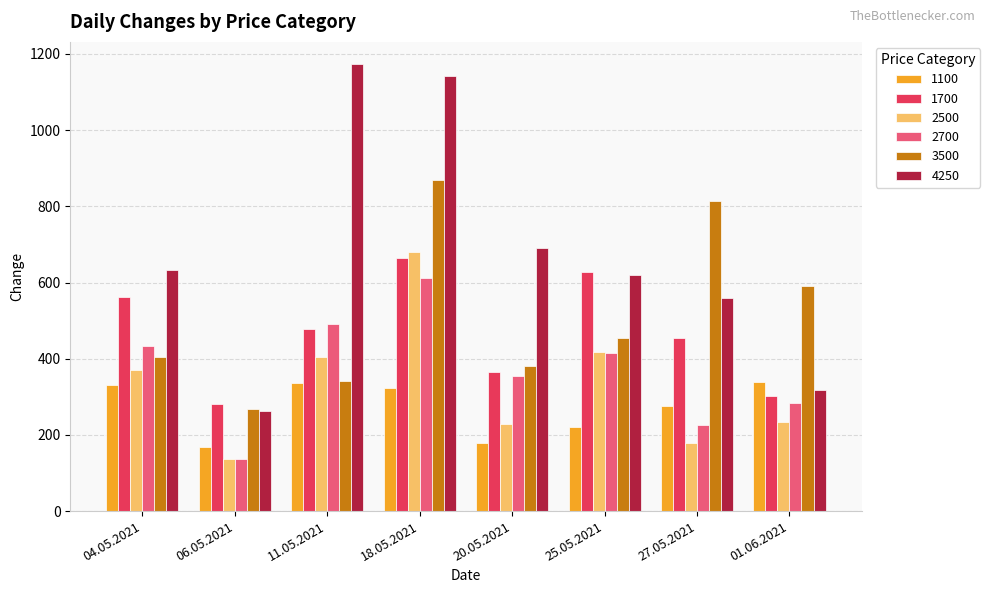

What is the sum of all 1100 values?

2177